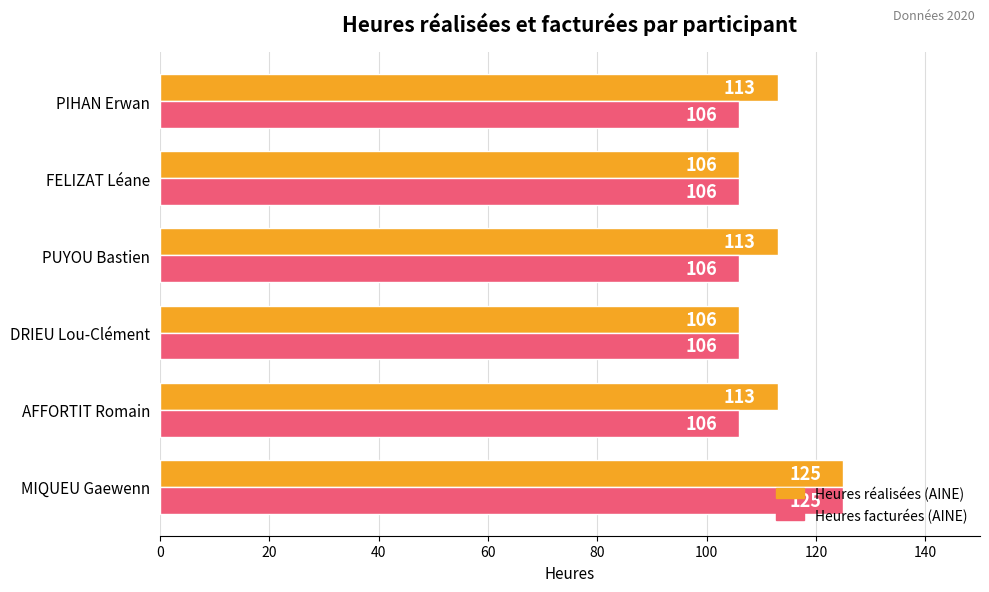

How many categories are shown in the chart?

6